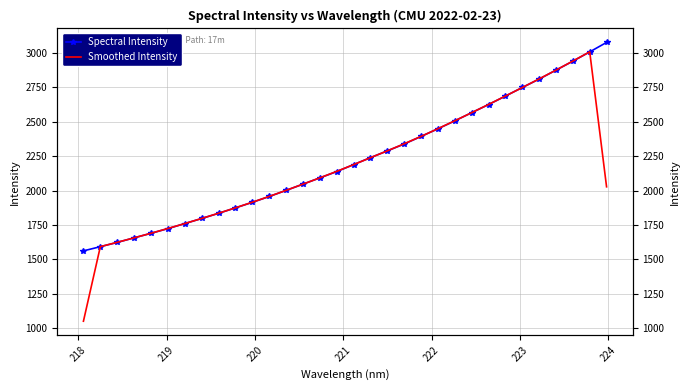

What are all the series names shown in the legend?

Spectral Intensity, Smoothed Intensity